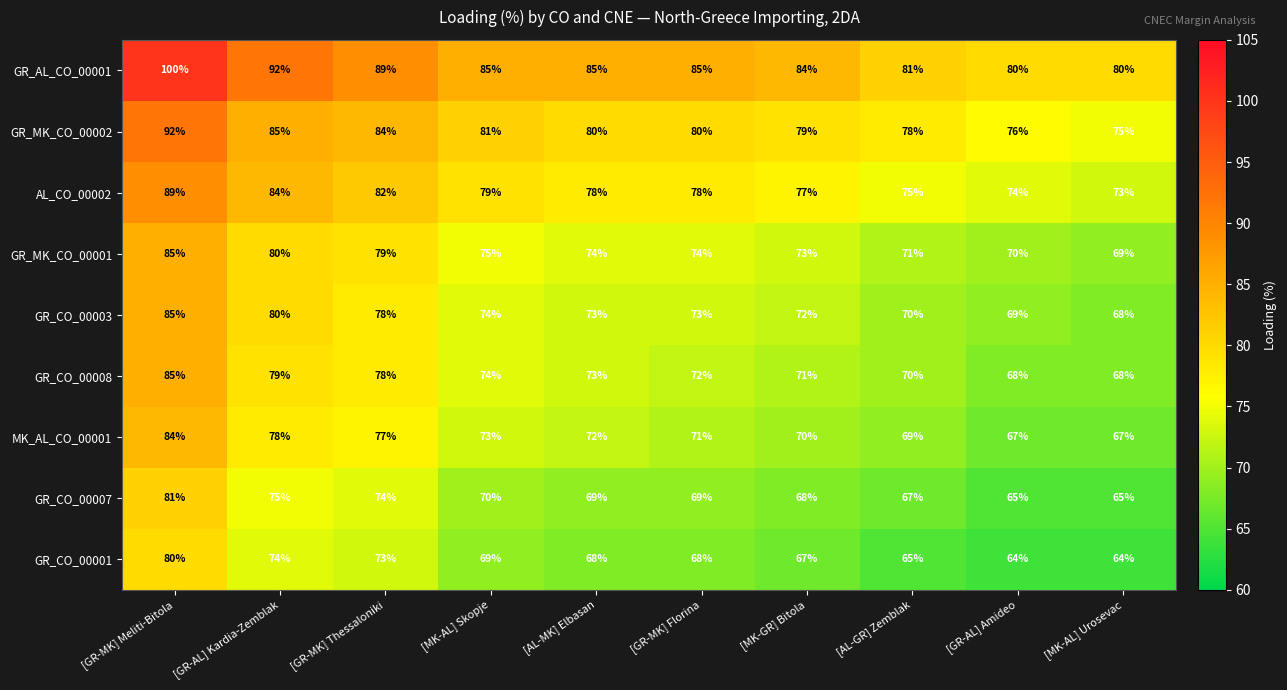

Which series has the largest range (max minus min)?

GR_AL_CO_00001